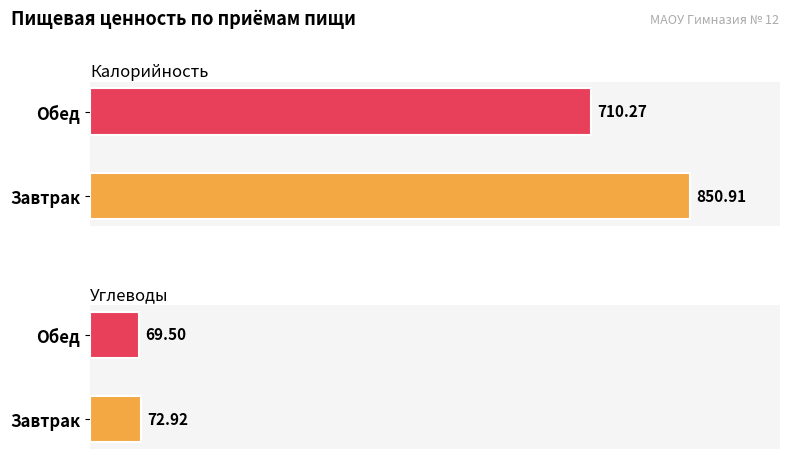

Is it true that Калорийность equals 710.3 at Обед?

True